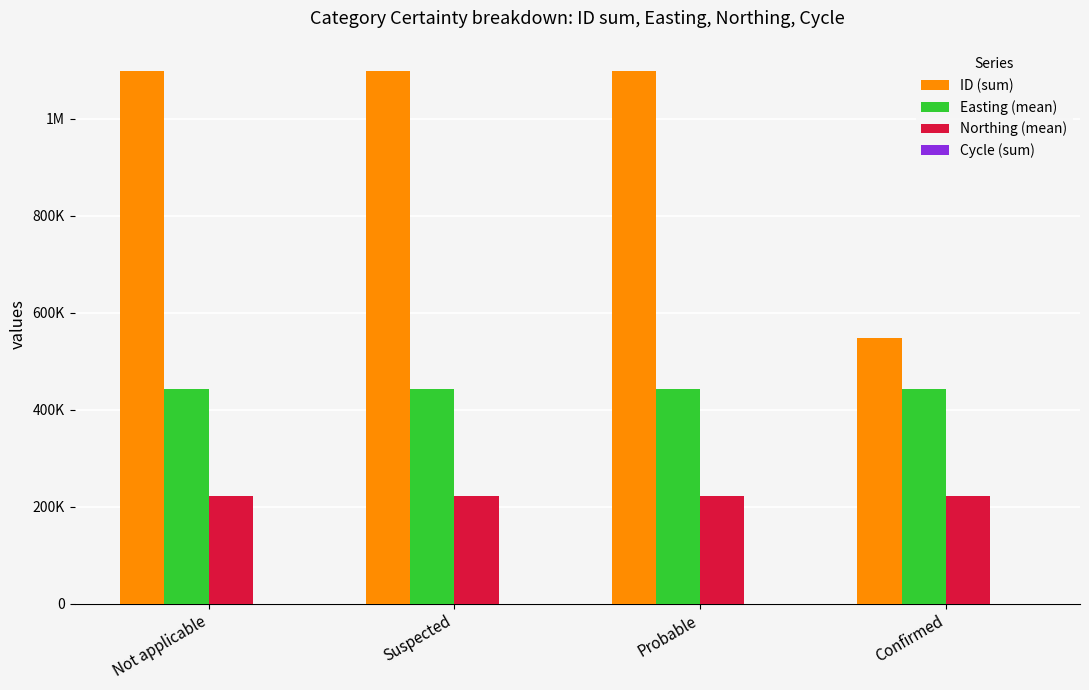

Which series has the largest total across all categories?

ID (sum)